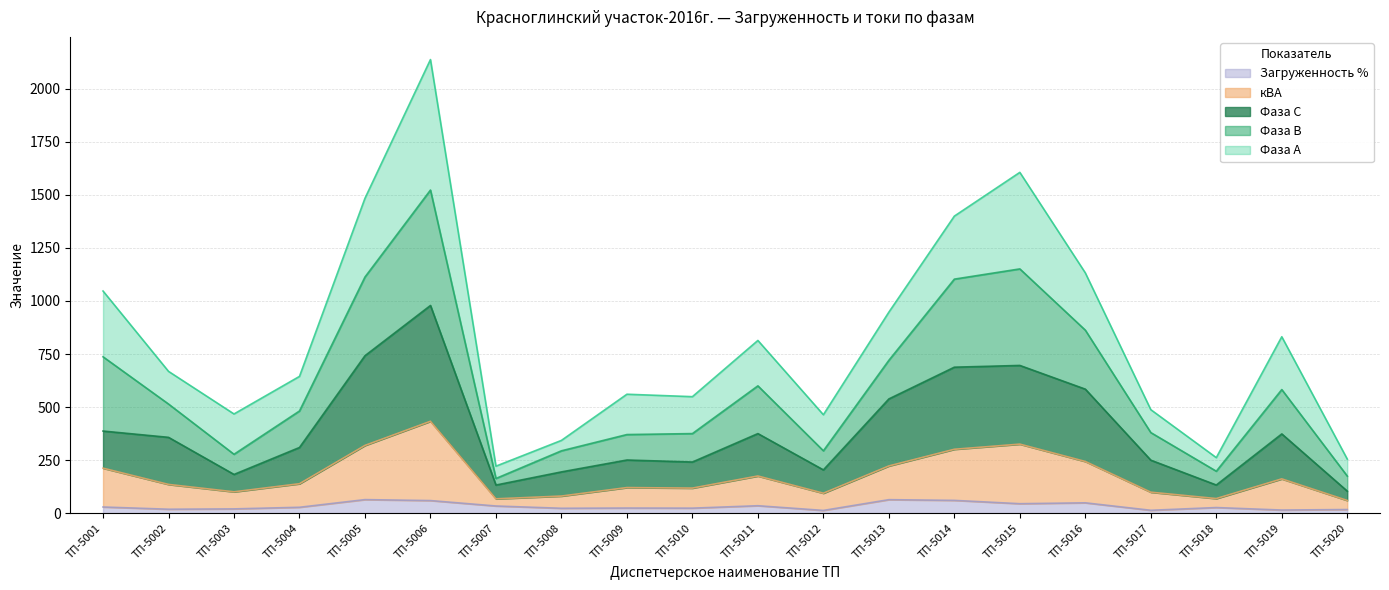

Which has a higher value, ТП-5003 or ТП-5005?

ТП-5005